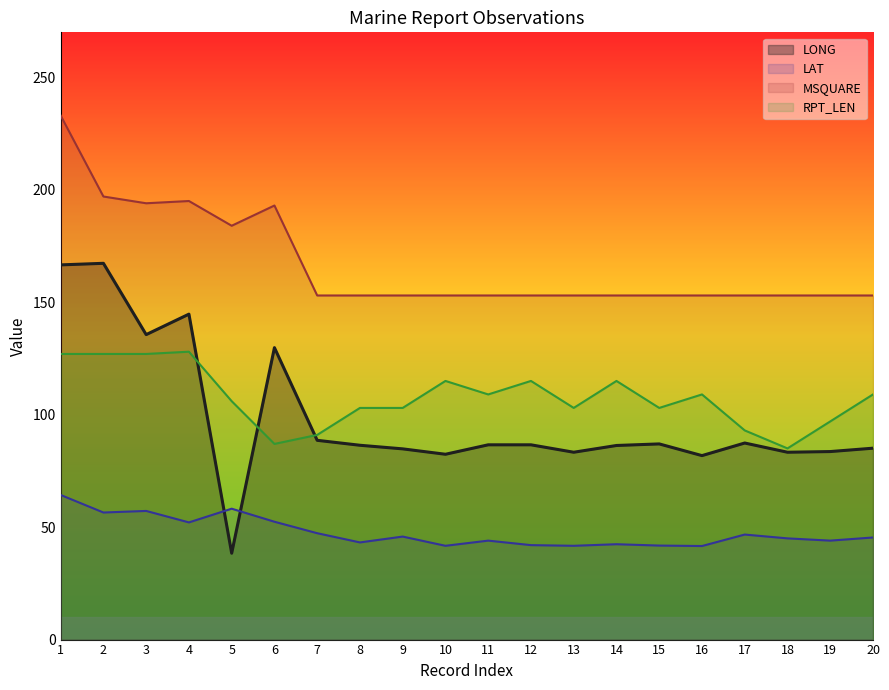

True or false: MSQUARE and LAT cross at least once.

False